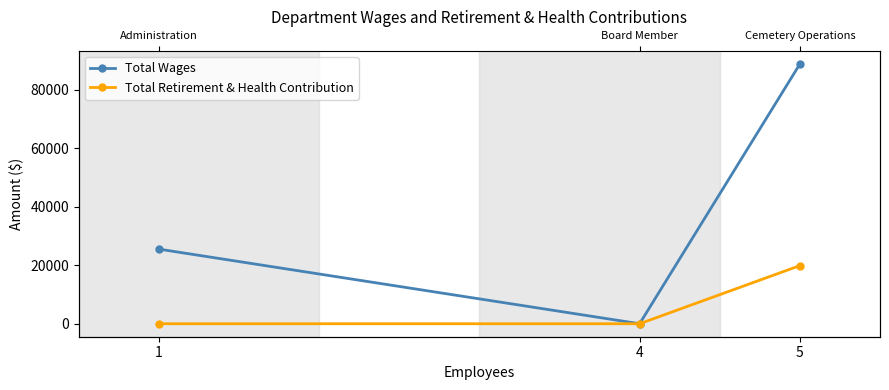

How many positive values does the Total Retirement & Health Contribution series have?

1